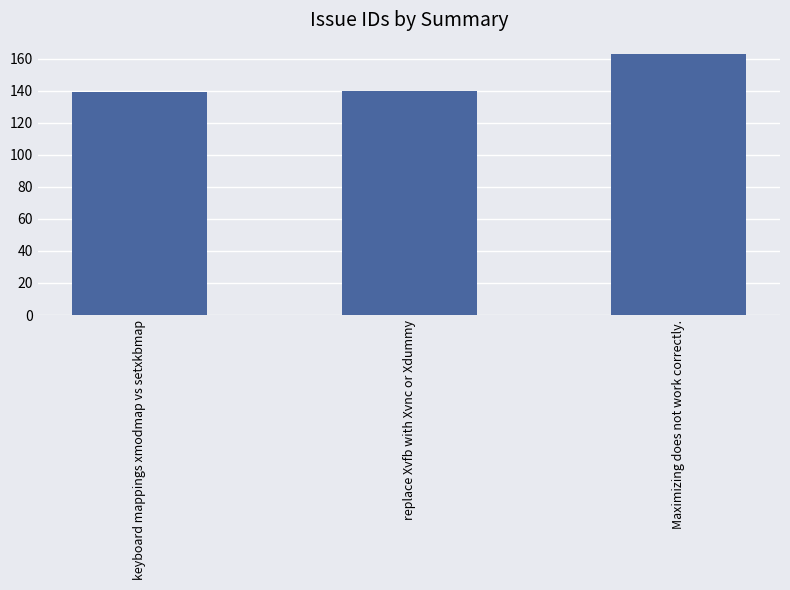

Which category has the highest value across all series?

Maximizing does not work correctly.